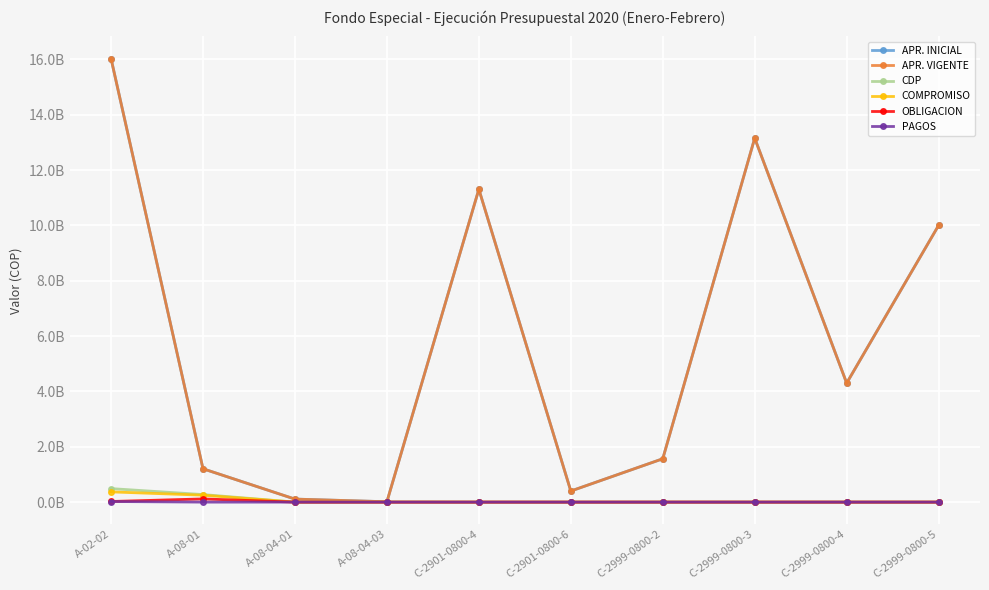

Where is PAGOS nearest to the value 11011085?

A-08-01